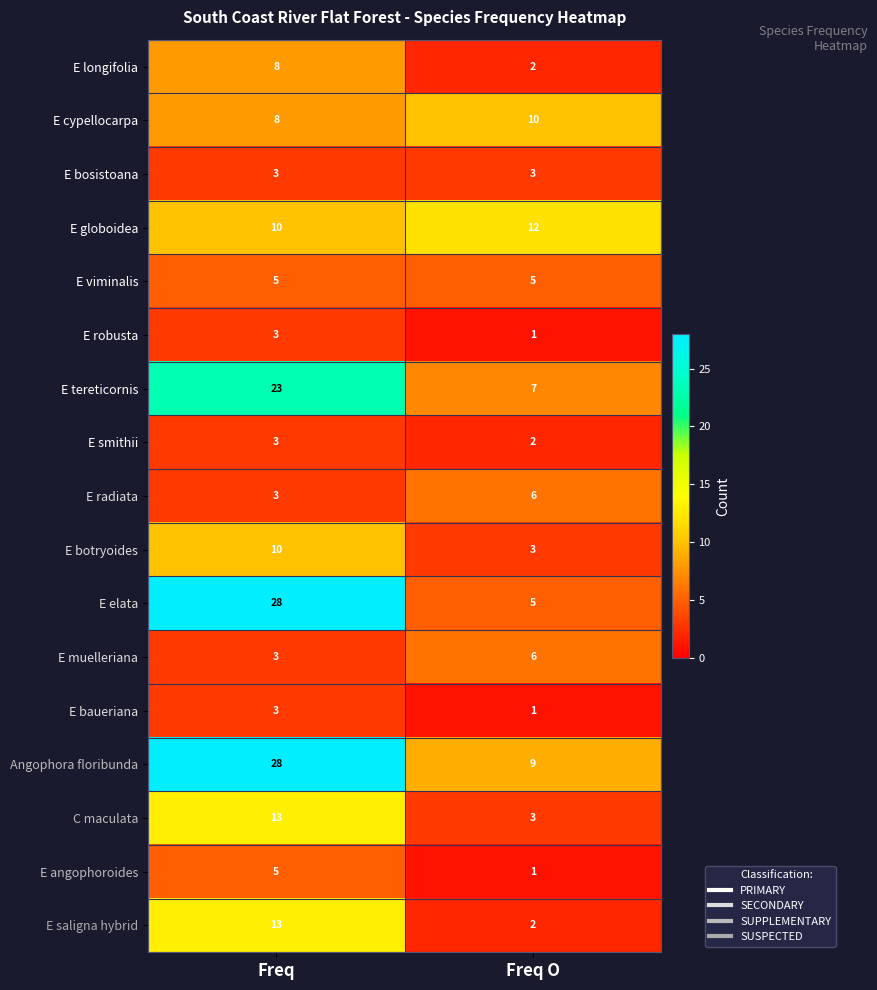

What value does the E bosistoana series have at Freq?

3